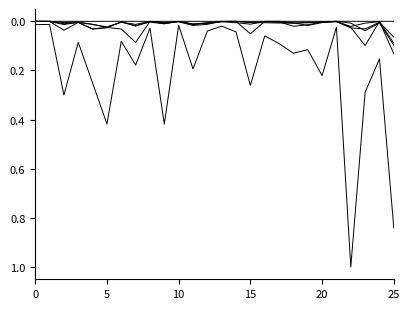

Count the number of categories in the chart.

26